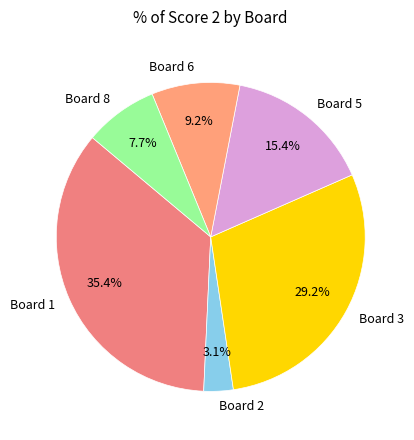

Count the number of slices in the pie.

6